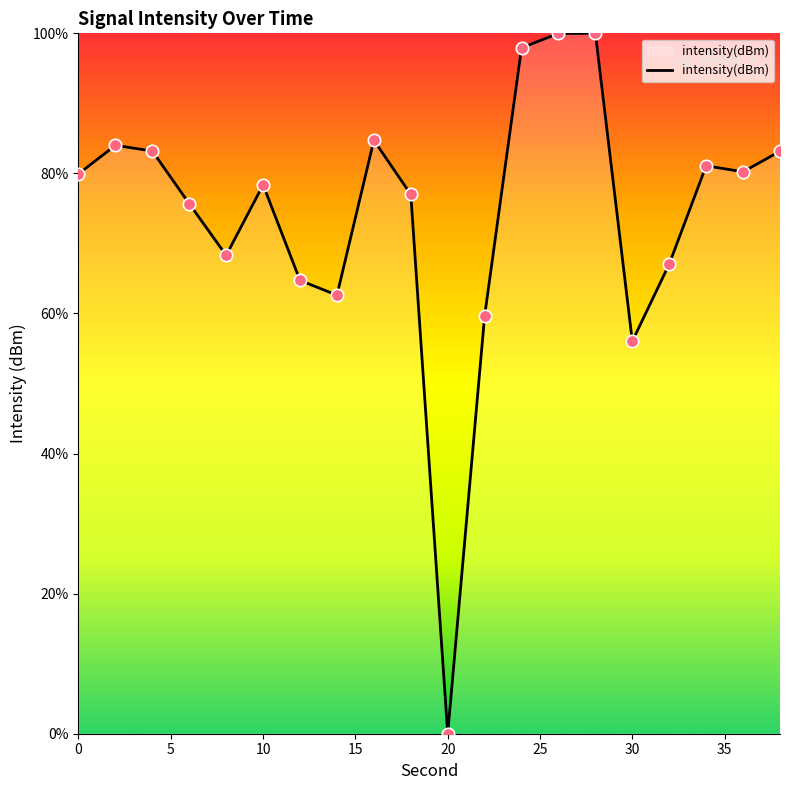

What is the maximum value shown in the chart?

100.0